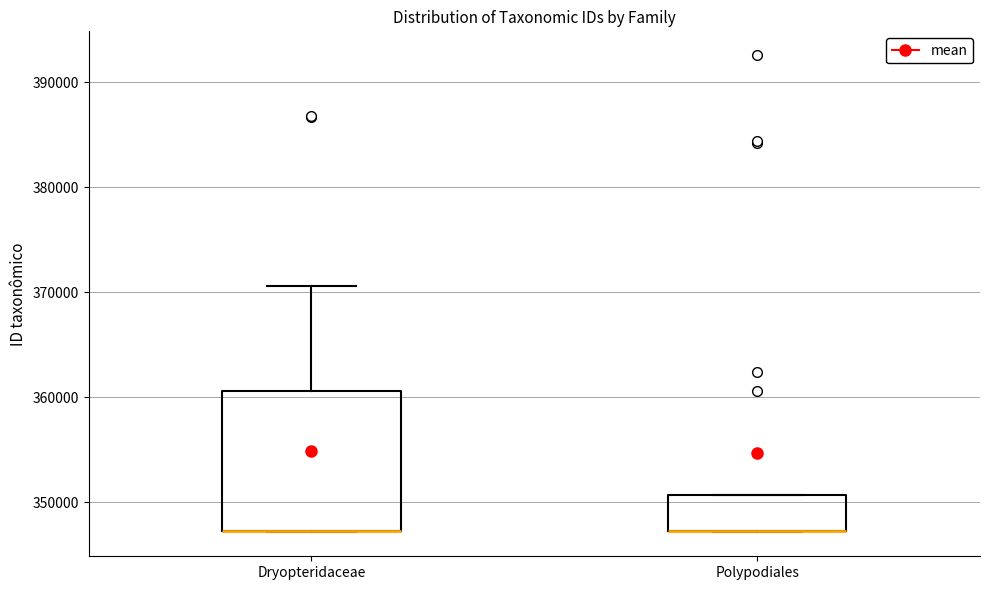

Comparing the boxes themselves (not the whiskers), which one is the tallest?

Dryopteridaceae